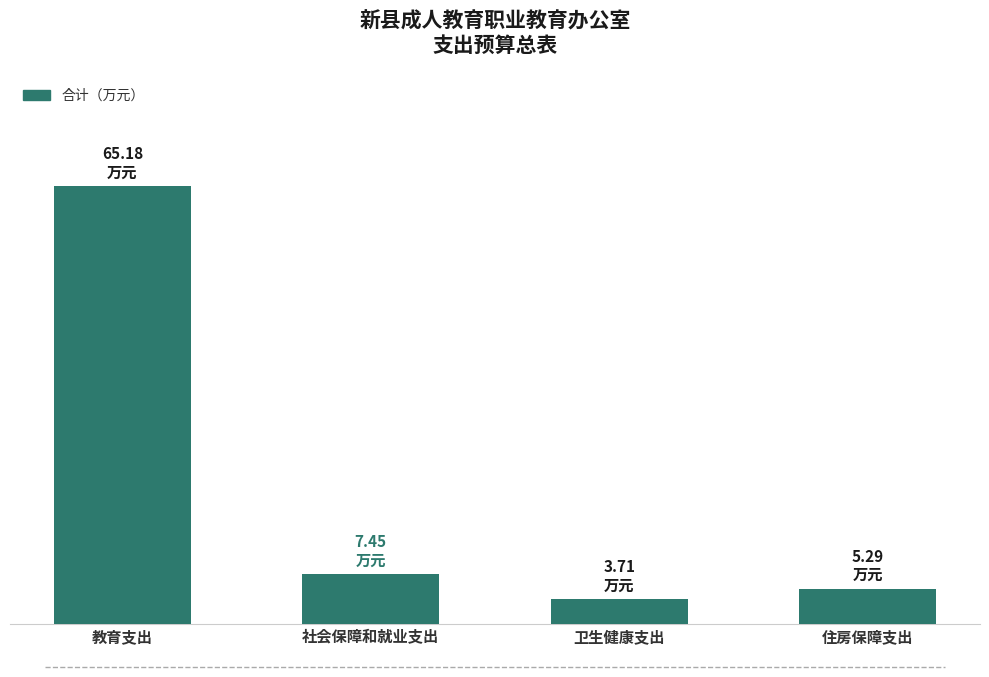

Is it true that the value at 社会保障和就业支出 is 11.7?

False